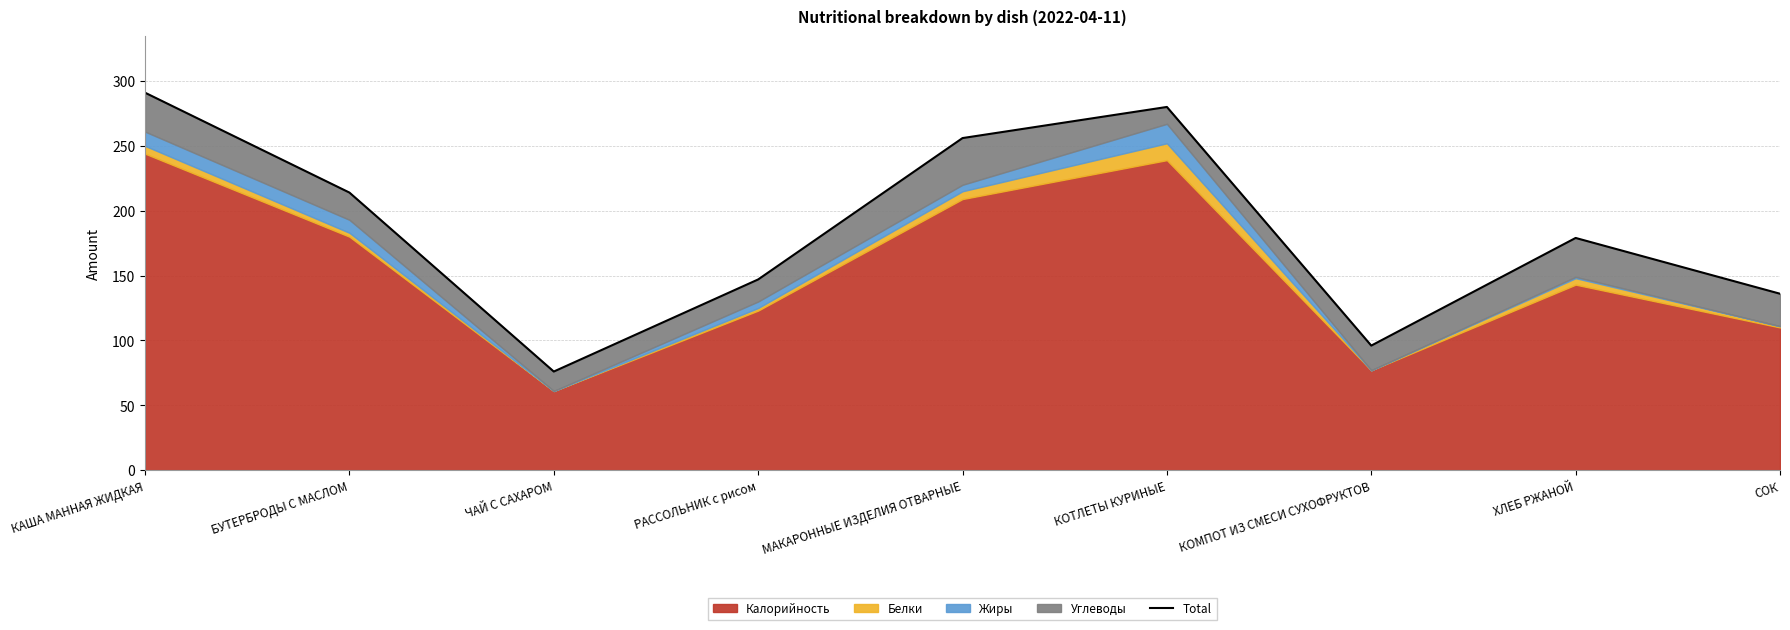

What is the change in value from КАША МАННАЯ ЖИДКАЯ to КОМПОТ ИЗ СМЕСИ СУХОФРУКТОВ?

-195